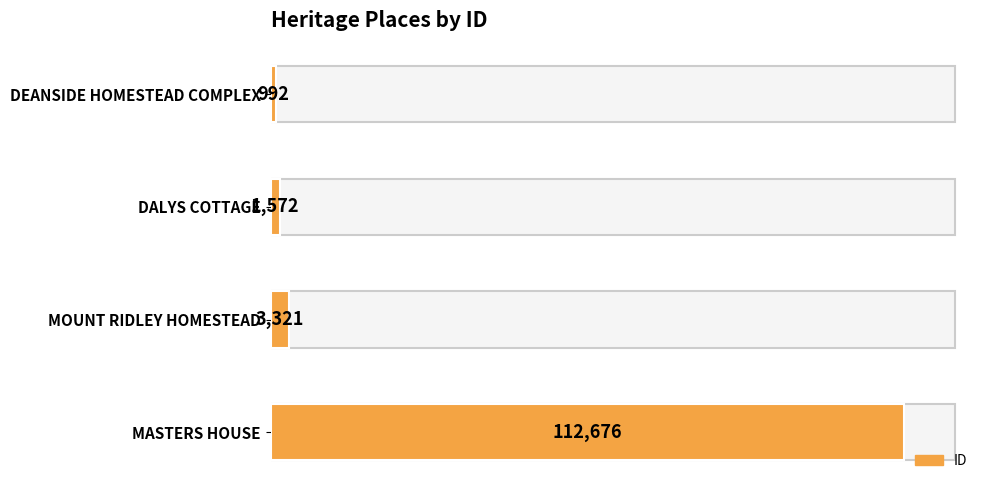

What is the sum of all values?

118561